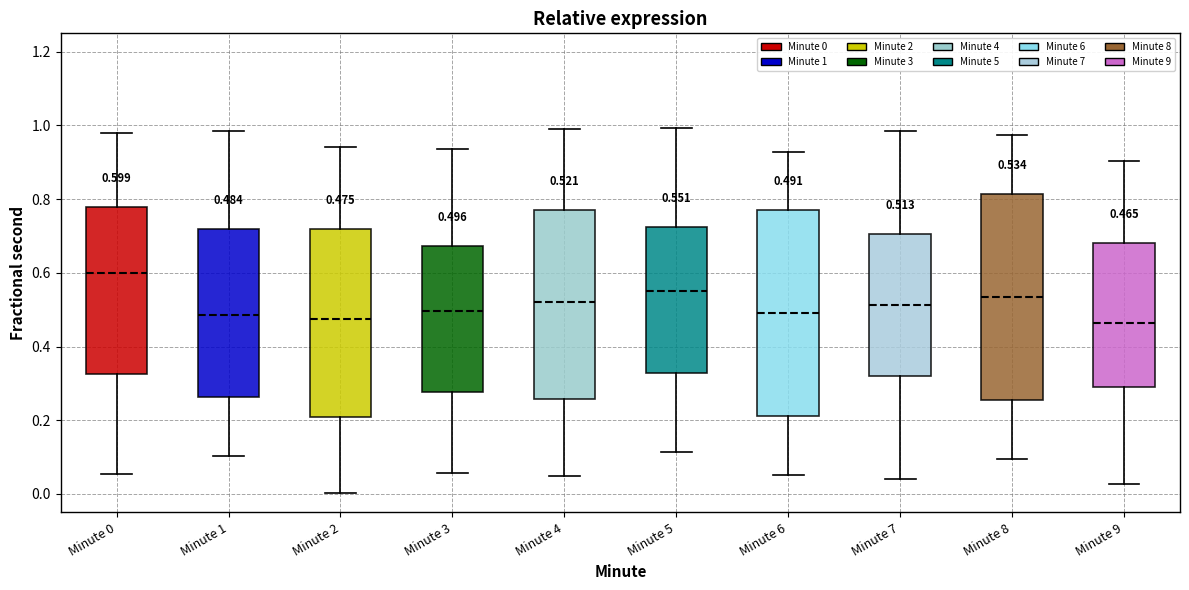

Which box's median line is the highest?

Minute 0